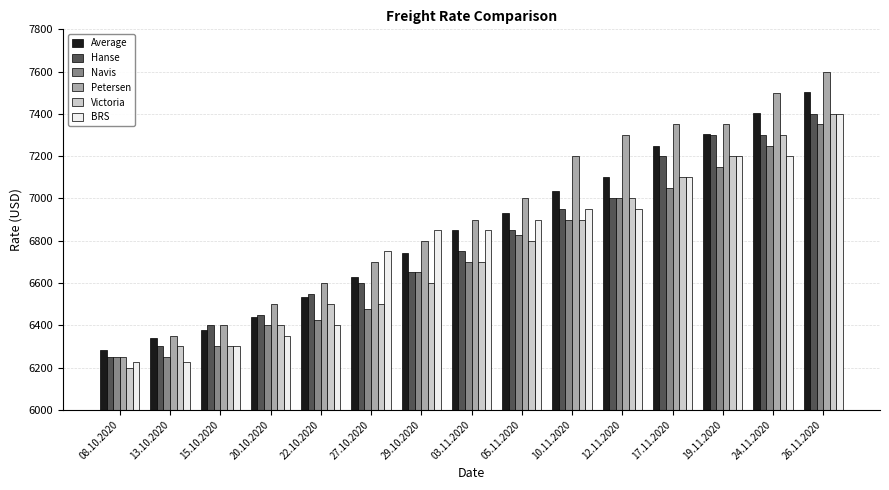

Reading right to left, extract all data points from this chart.

Average: 7503	7406	7306	7248	7100	7035	6929	6850	6740	6630	6532	6439	6377	6340	6282
Hanse: 7400	7300	7300	7200	7000	6950	6850	6750	6650	6600	6550	6450	6400	6300	6250
Navis: 7350	7250	7150	7050	7000	6900	6825	6700	6650	6475	6425	6400	6300	6250	6250
Petersen: 7600	7500	7350	7350	7300	7200	7000	6900	6800	6700	6600	6500	6400	6350	6250
Victoria: 7400	7300	7200	7100	7000	6900	6800	6700	6600	6500	6500	6400	6300	6300	6200
BRS: 7400	7200	7200	7100	6950	6950	6900	6850	6850	6750	6400	6350	6300	6225	6225